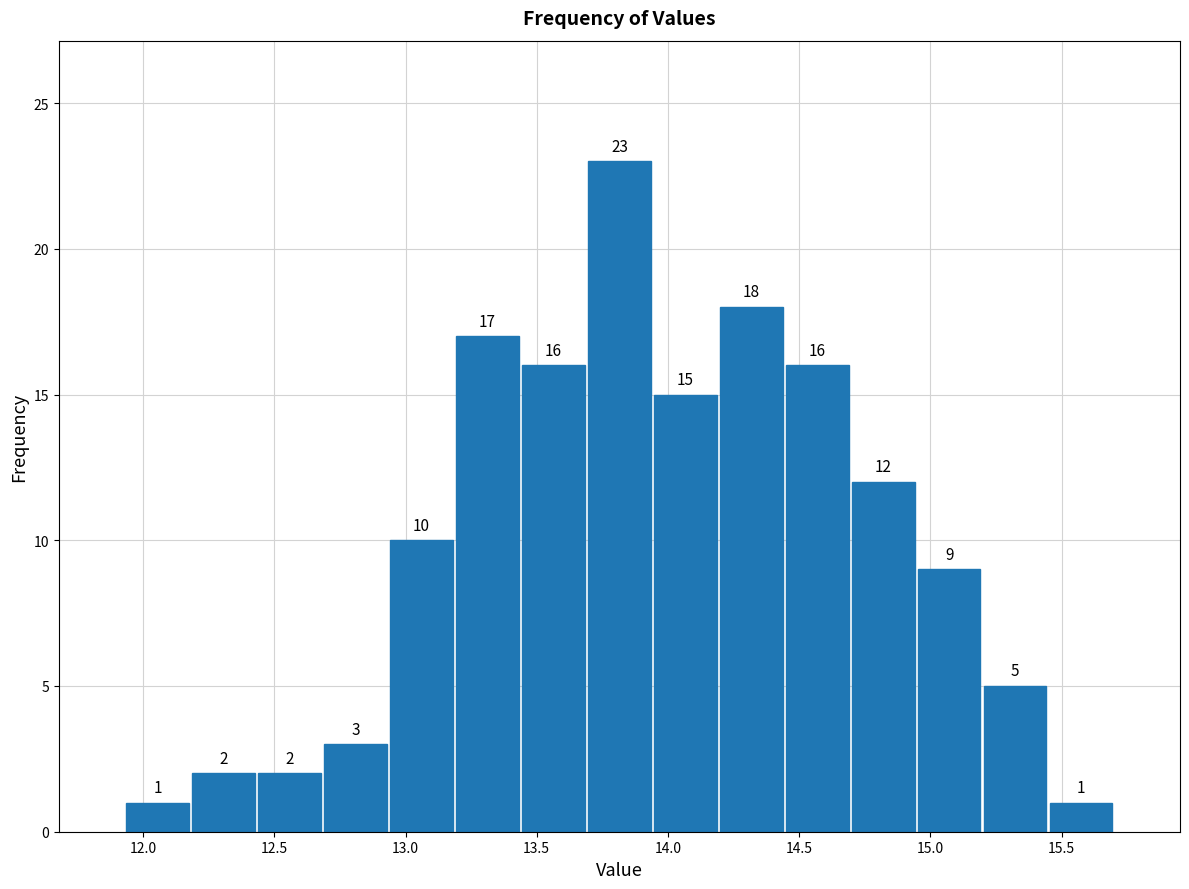

Reading left to right, transcribe this chart: for each bar, give the range it covers on the x-axis and its height. The bar edges are not printed on the chart, so give them approximately, as read against the axis.

11.95 to 12.20: 1
12.20 to 12.45: 2
12.45 to 12.70: 2
12.70 to 12.95: 3
12.95 to 13.20: 10
13.20 to 13.45: 17
13.45 to 13.70: 16
13.70 to 13.95: 23
13.95 to 14.20: 15
14.20 to 14.45: 18
14.45 to 14.70: 16
14.70 to 14.95: 12
14.95 to 15.20: 9
15.20 to 15.45: 5
15.45 to 15.70: 1